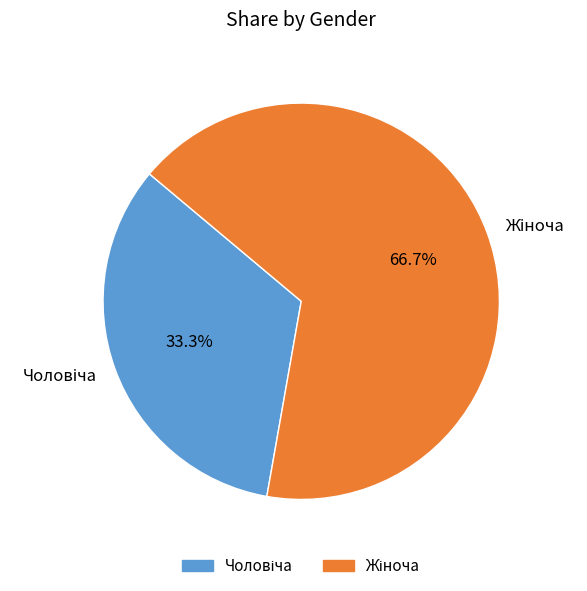

How many slices are in this pie chart?

2